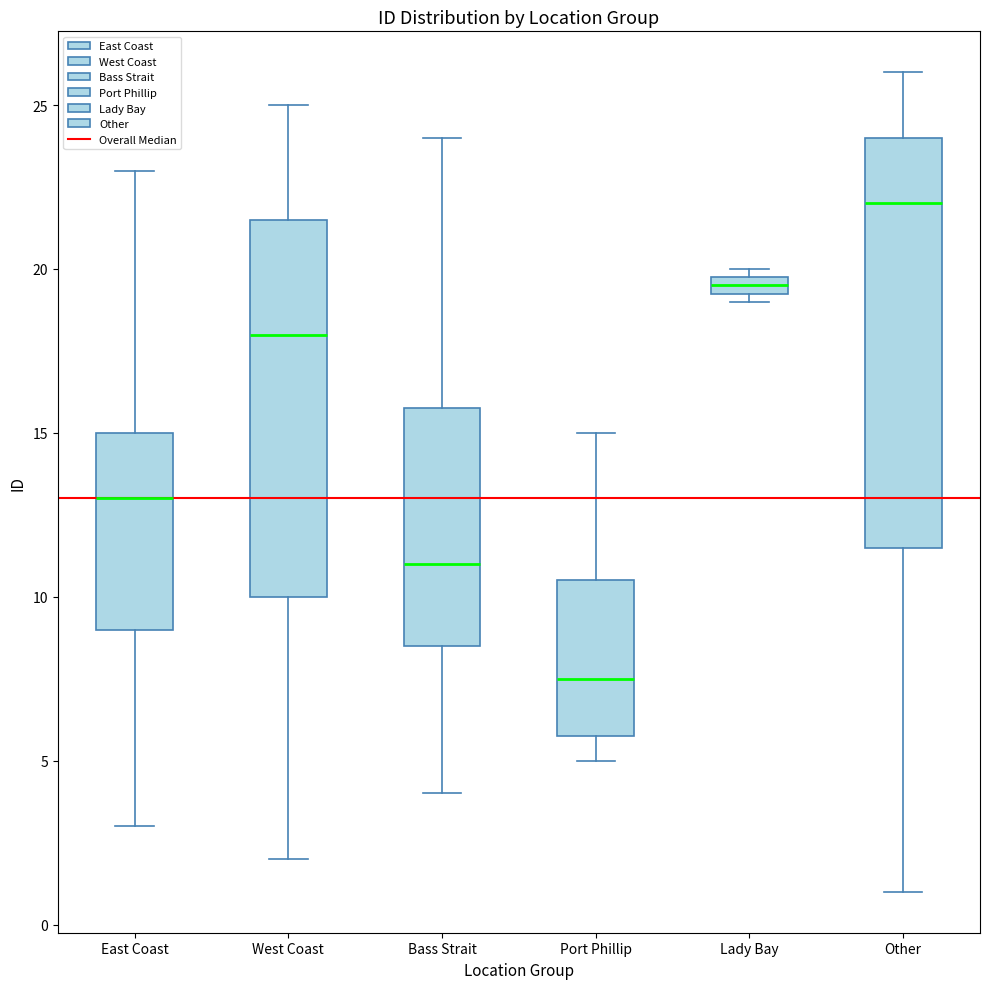

Which box's median line is the lowest?

Port Phillip